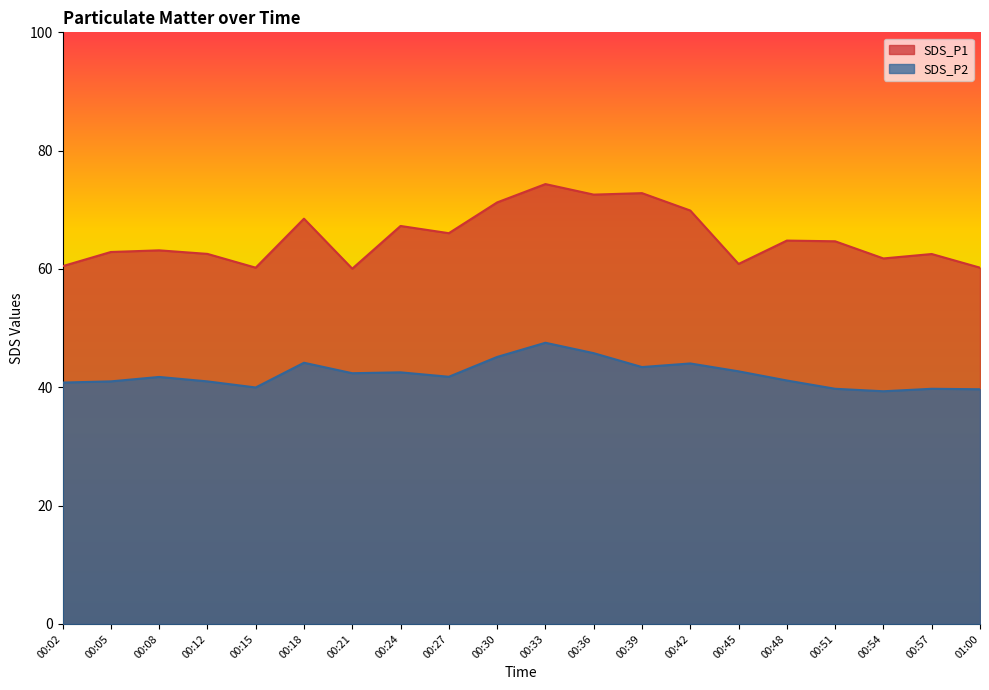

What is the label of the 19th point from the left?

00:57